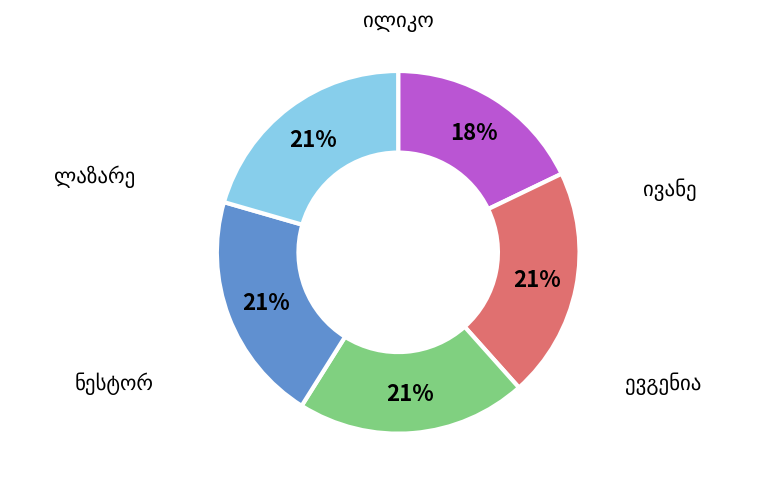

Is there a majority slice in this chart?

No